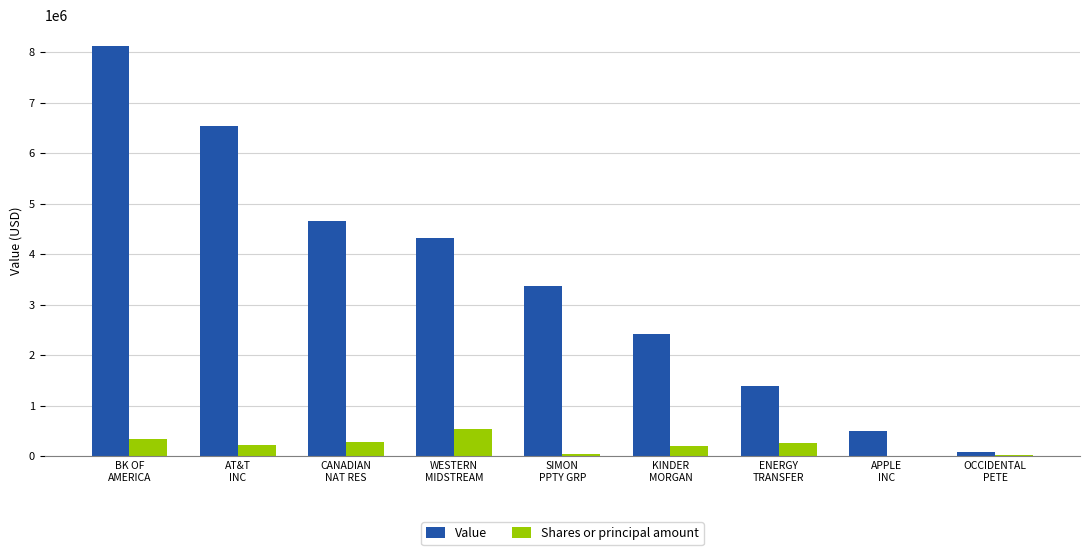

Between AT&T
INC and SIMON
PPTY GRP, which series saw the biggest shift?

Value